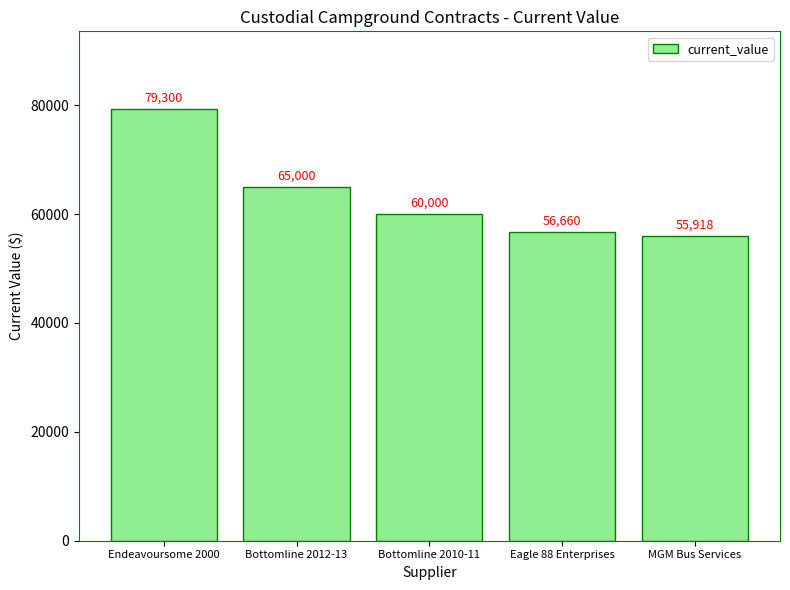

Where is the data nearest to the value 67609?

Bottomline 2012-13